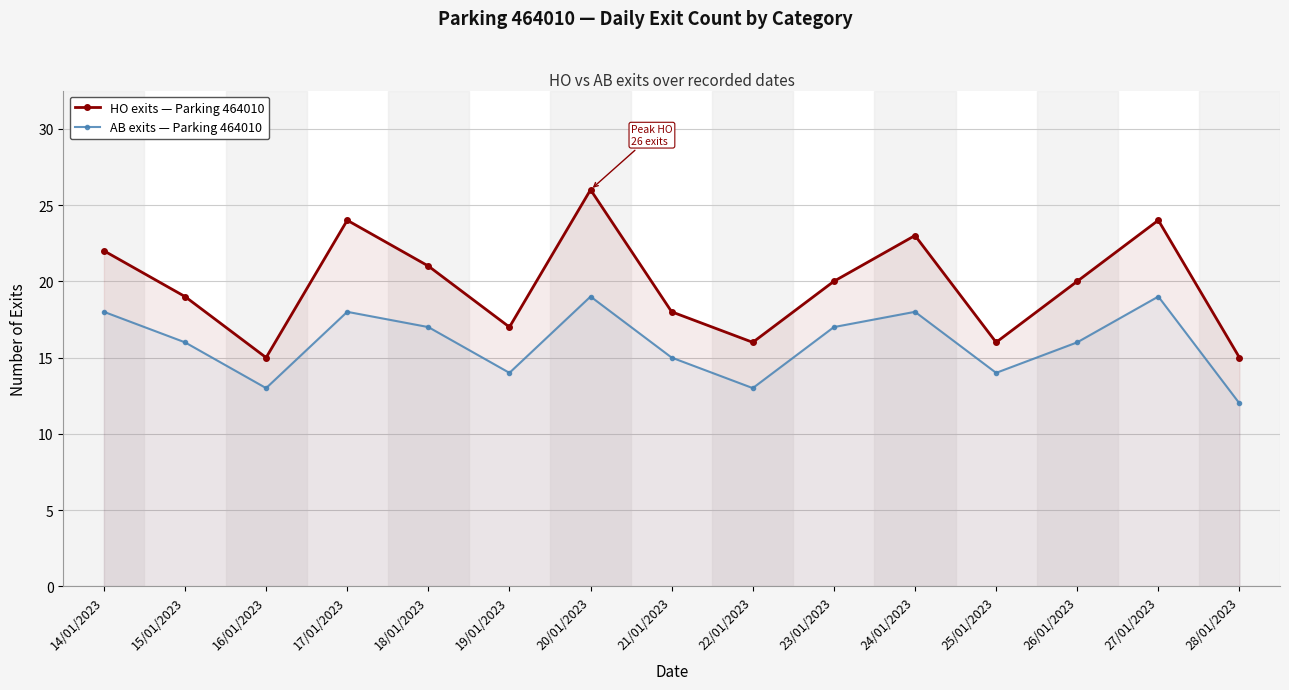

The value of AB exits — Parking 464010 at 14/01/2023 is 12. True or false?

False